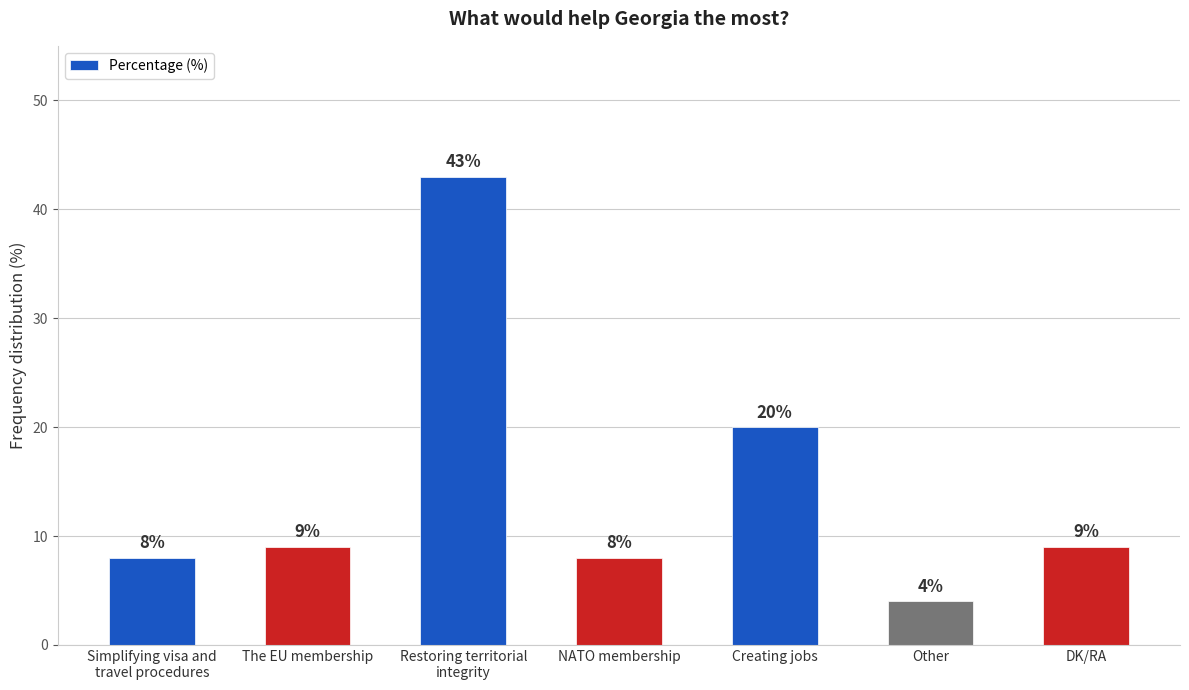

What is the approximate value at DK/RA, to the nearest 5?

10